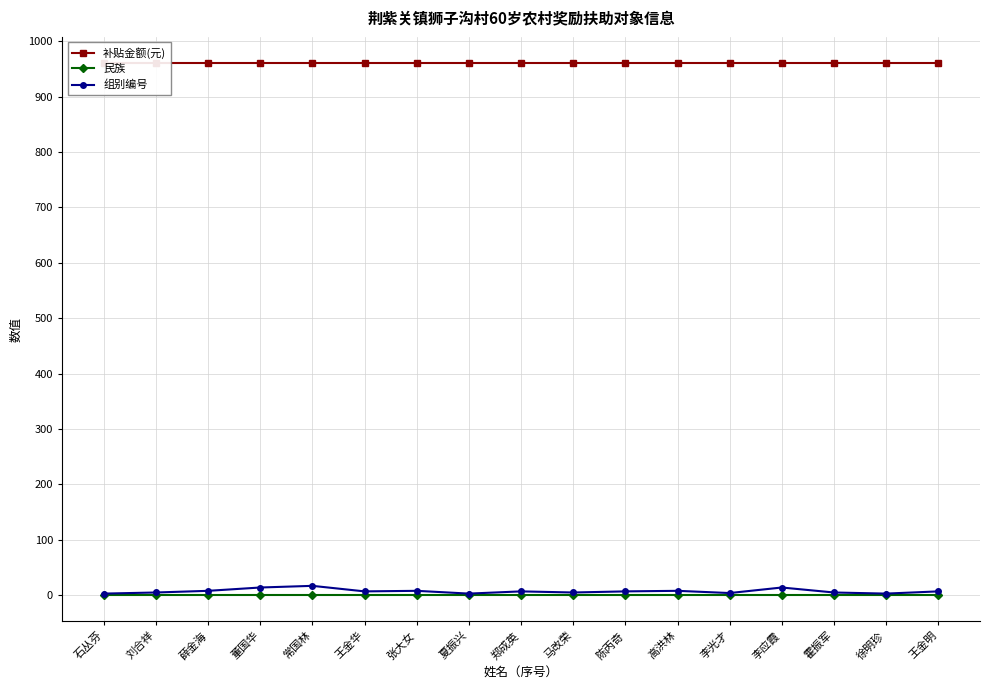

True or false: 民族 and 补贴金额(元) intersect in this chart.

False